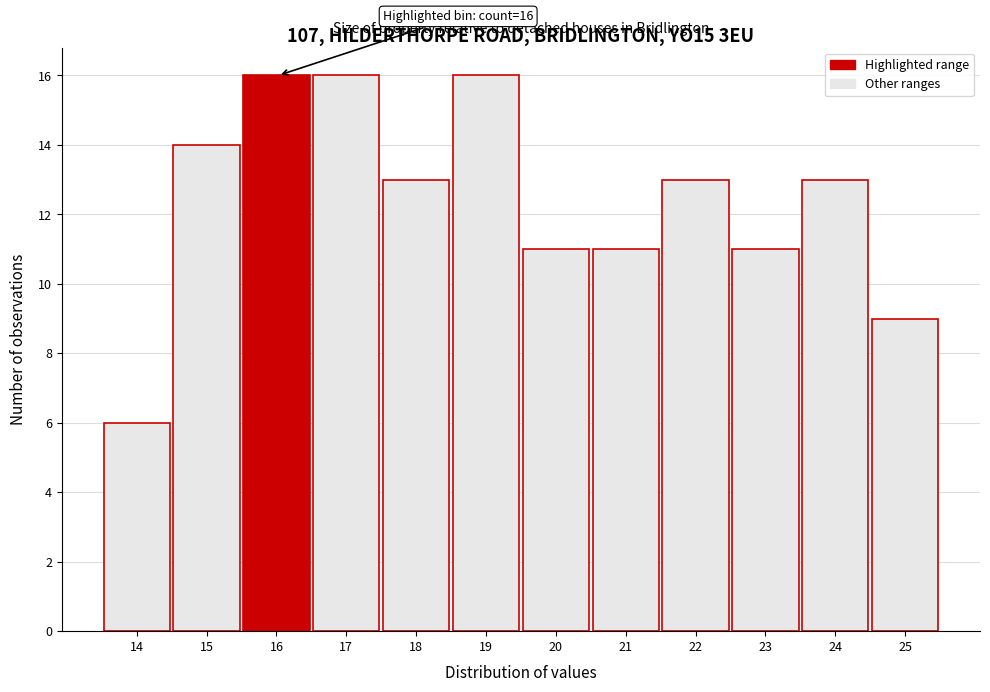

Reading right to left, list all the values displayed in this chart.

25=9	24=13	23=11	22=13	21=11	20=11	19=16	18=13	17=16	16=16	15=14	14=6